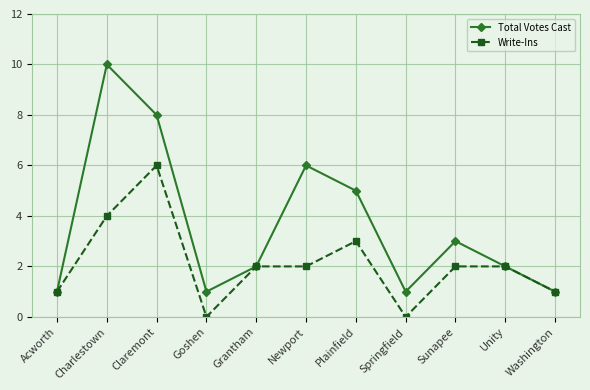

List the series in order of their peak value, highest first.

Total Votes Cast, Write-Ins